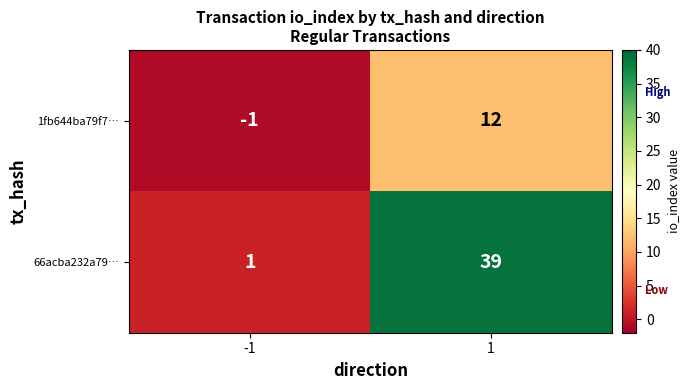

Reading left to right, extract all data points from this chart.

1fb644ba79f7…: -1=-1	1=12
66acba232a79…: -1=1	1=39